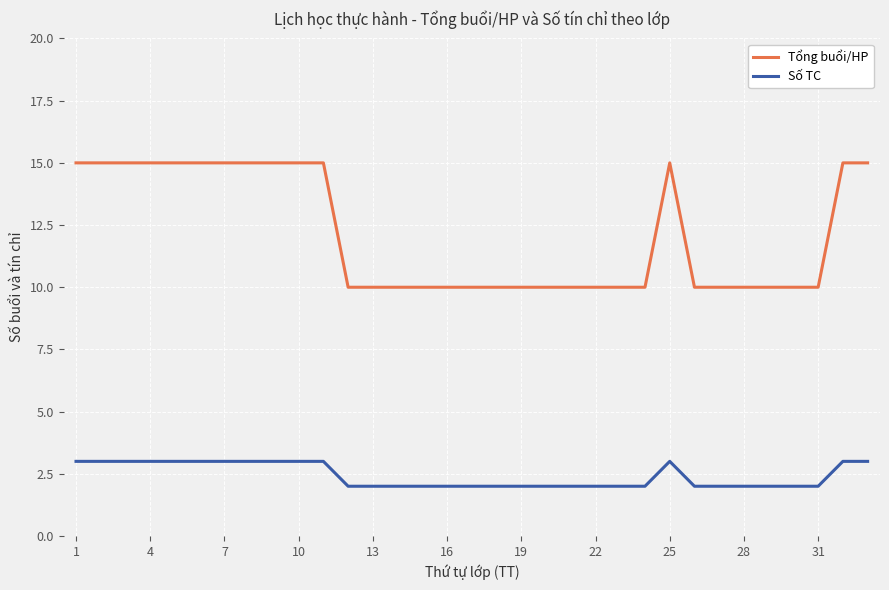

Which series has the largest range (max minus min)?

Tổng buổi/HP